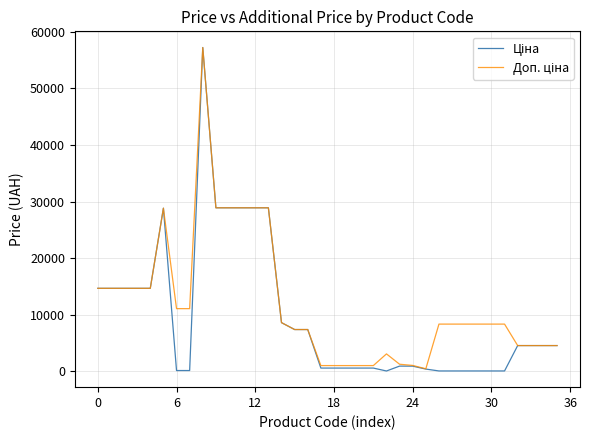

At how many categories does at least one series exceed 3337?

27